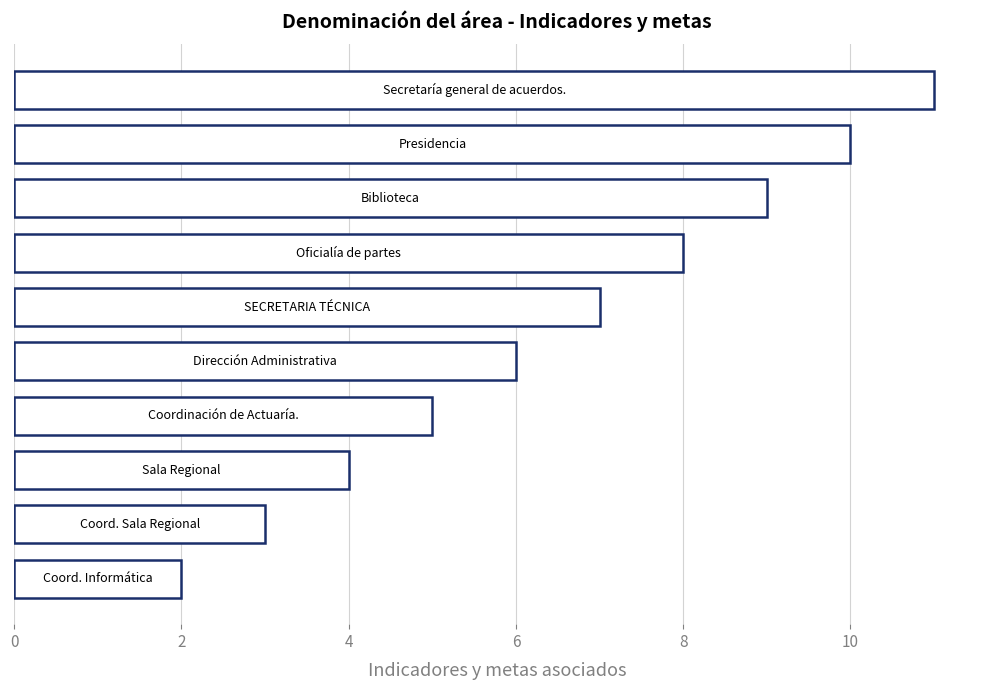

What is the difference between the maximum and minimum values?

9